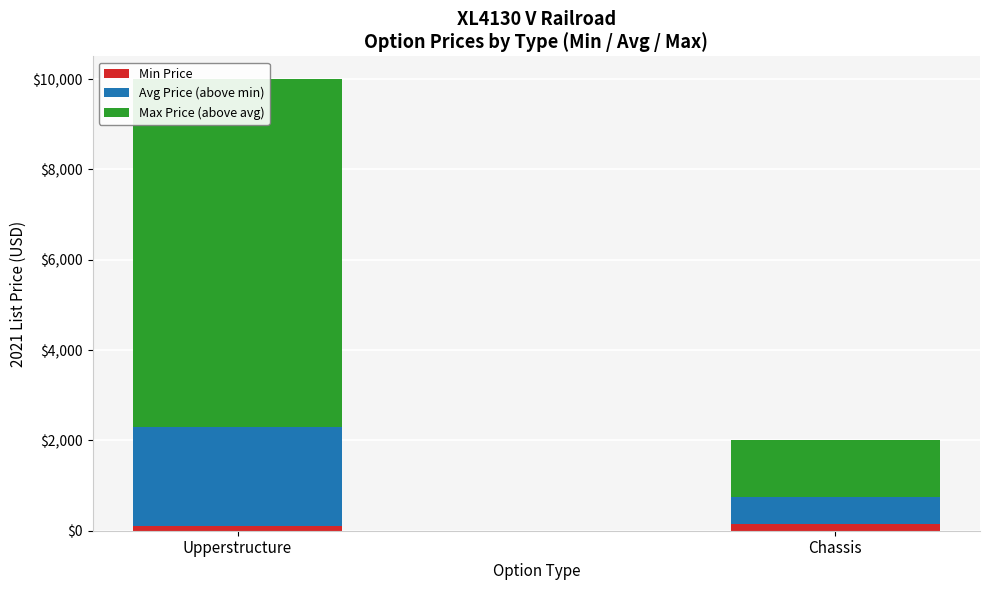

What is the approximate value of Max Price (above avg) at Chassis?

1261.5